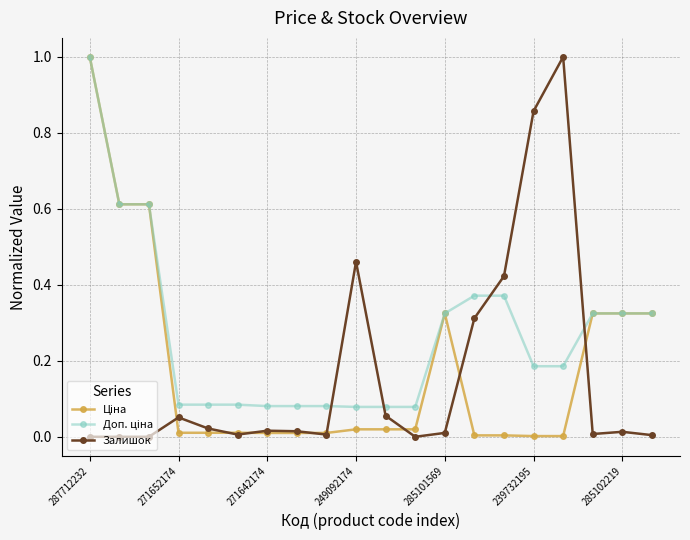

Reading left to right, what are all the values shown in this chart?

Ціна: 1.0	0.6	0.6	0.0	0.0	0.0	0.0	0.0	0.0	0.0	0.0	0.0	0.3	0.0	0.0	0.0	0.0	0.3	0.3	0.3
Доп. ціна: 1.0	0.6	0.6	0.1	0.1	0.1	0.1	0.1	0.1	0.1	0.1	0.1	0.3	0.4	0.4	0.2	0.2	0.3	0.3	0.3
Залишок: 0.0	0.0	0.0	0.1	0.0	0.0	0.0	0.0	0.0	0.5	0.1	0.0	0.0	0.3	0.4	0.9	1.0	0.0	0.0	0.0